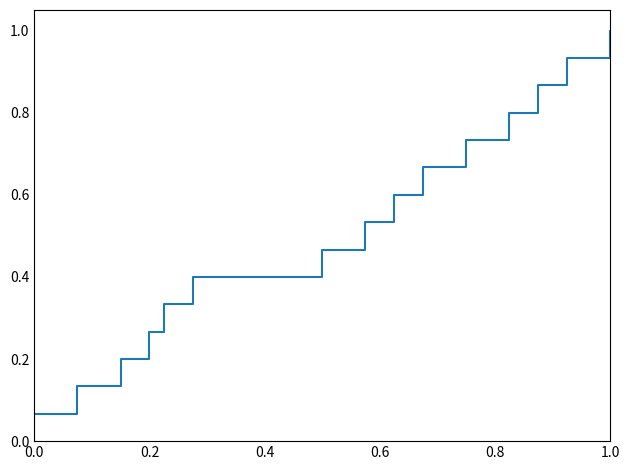

How many values are above zero?

15